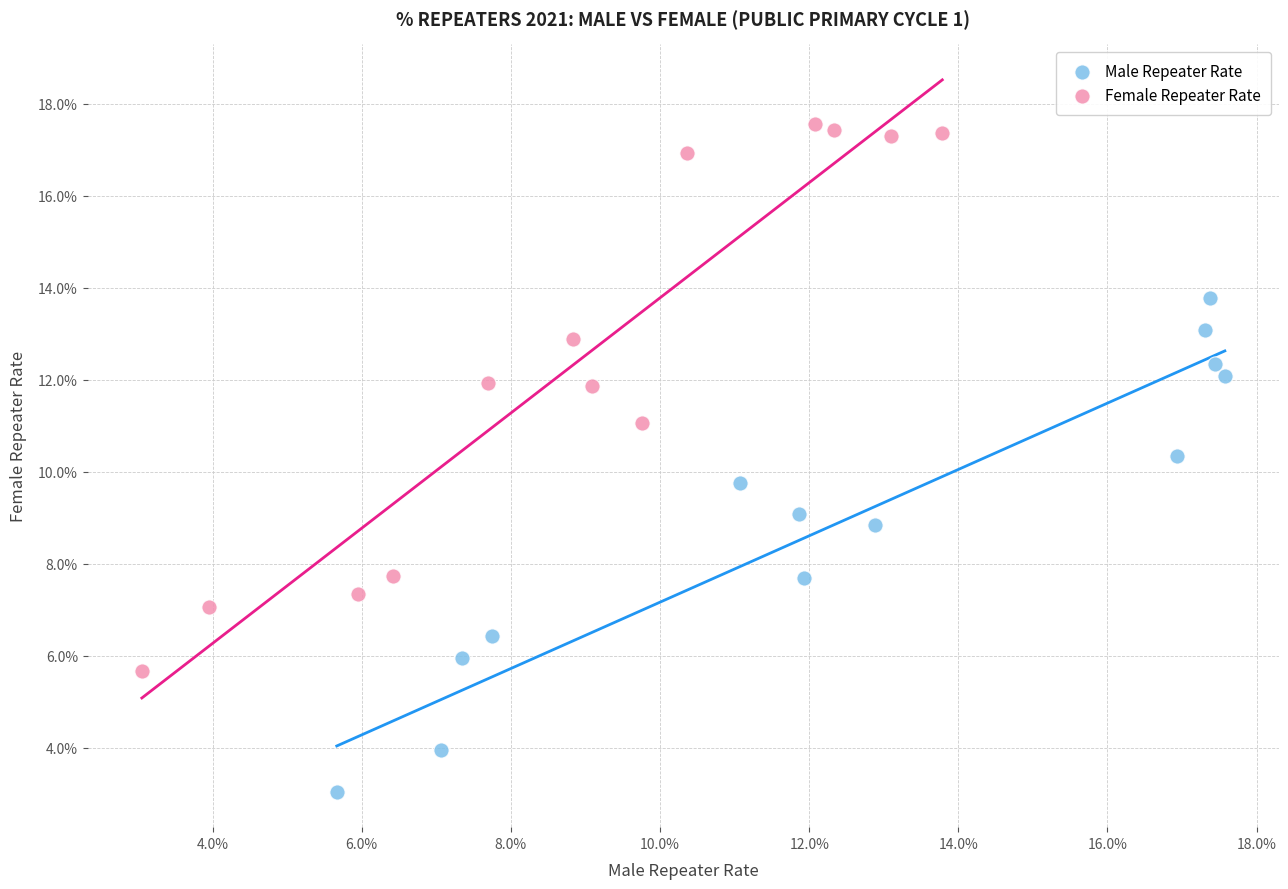

Which series has the widest spread of Y values?

Female Repeater Rate